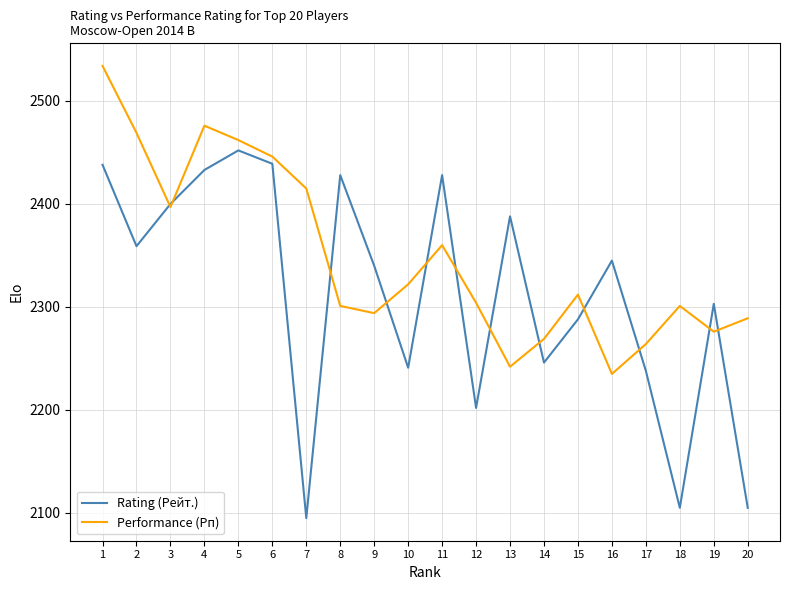

What is the difference between the highest and lowest values at 19?

27